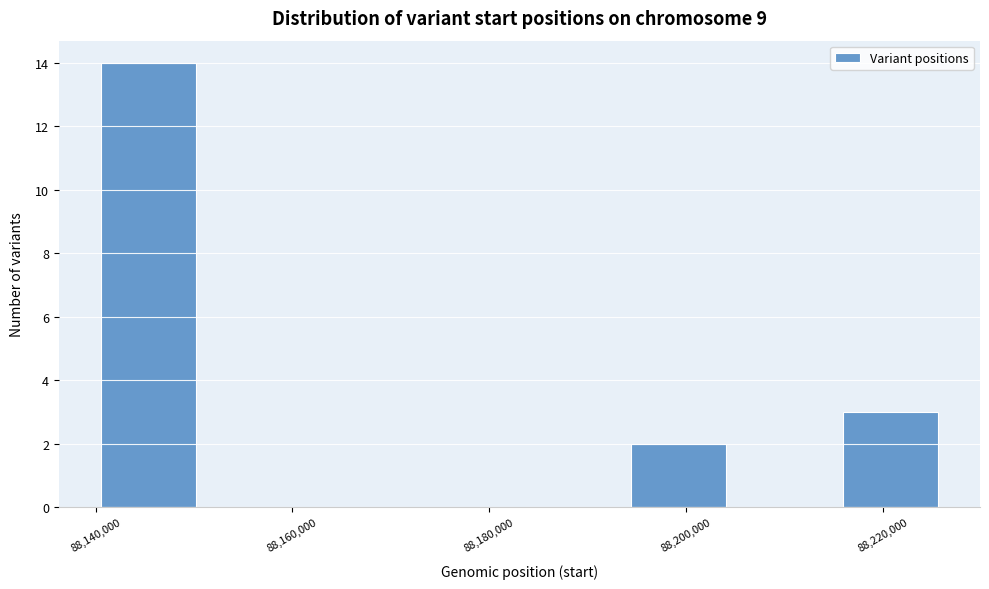

Which range on the x-axis has the tallest bar?

88140000 to 88152000